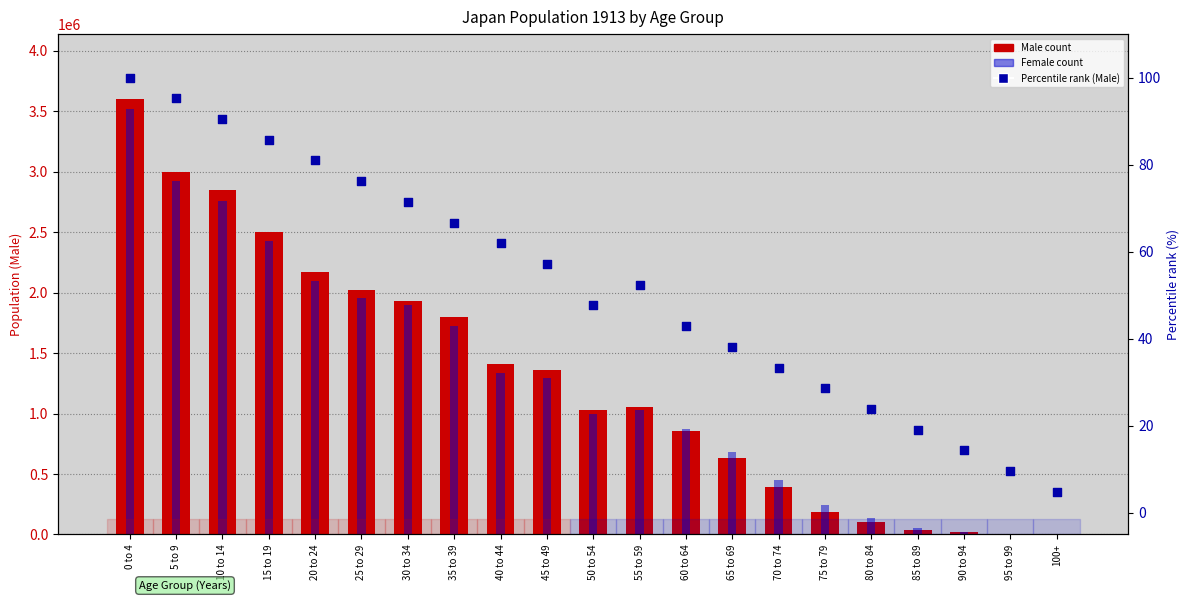

Is the value of Male count at 55 to 59 greater than the value of Female count at 30 to 34?

No